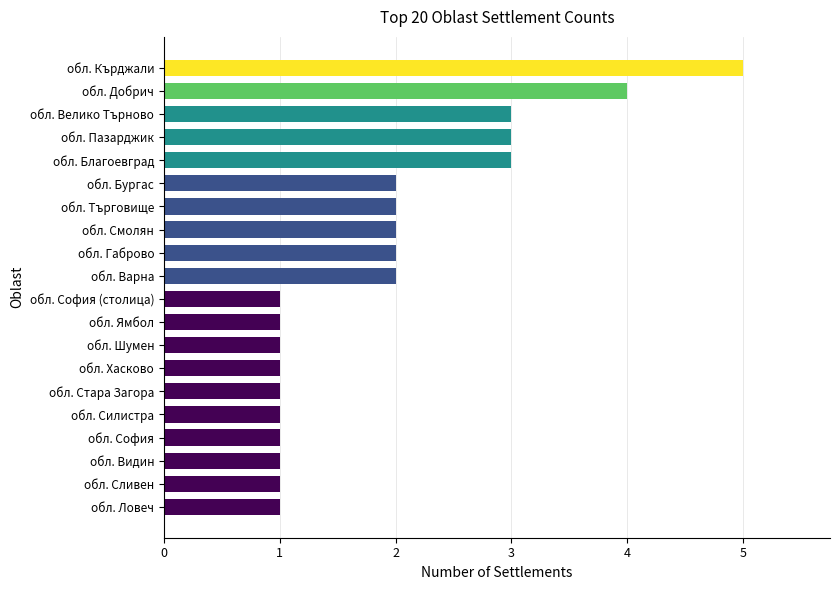

What is the sum of the values at обл. Силистра and обл. Пазарджик?

4